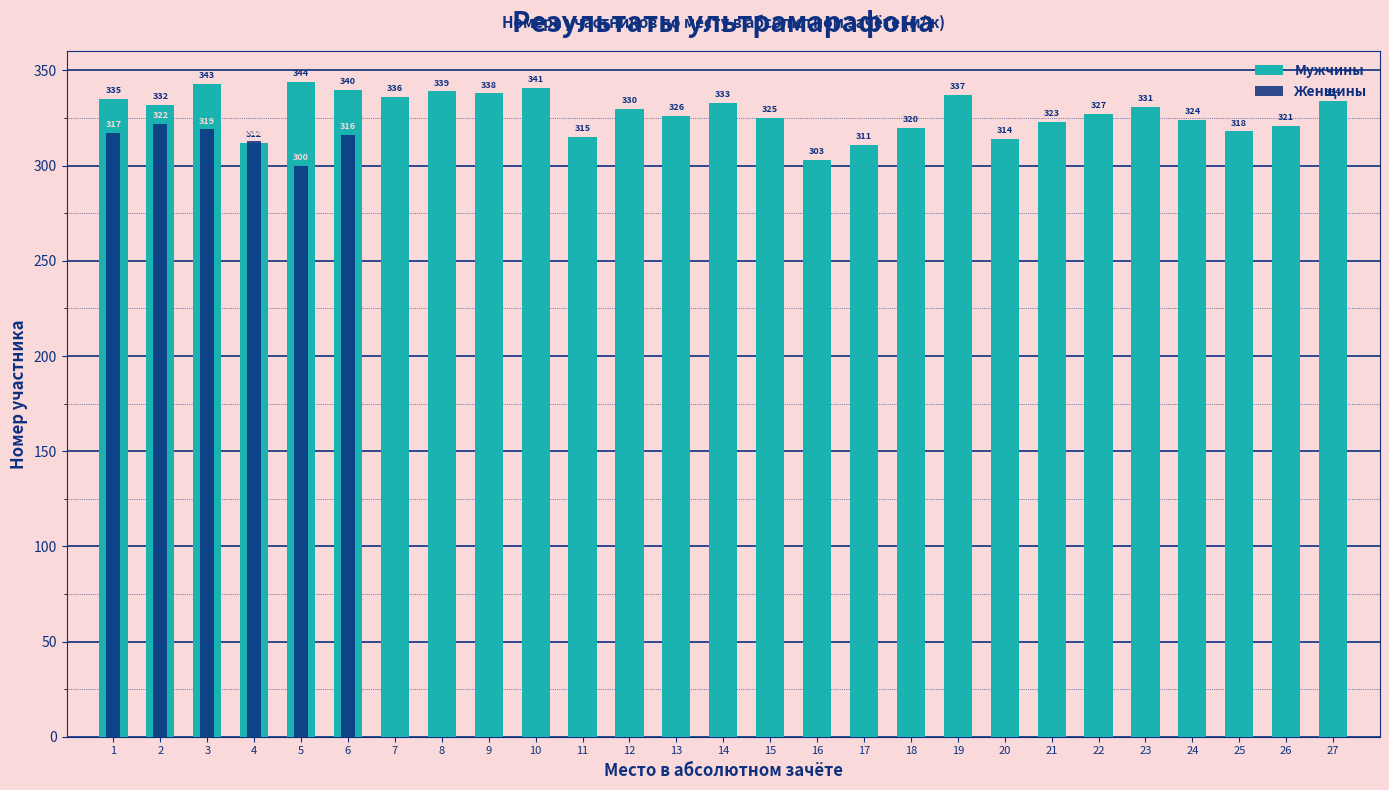

The value at 2 is 332. True or false?

True